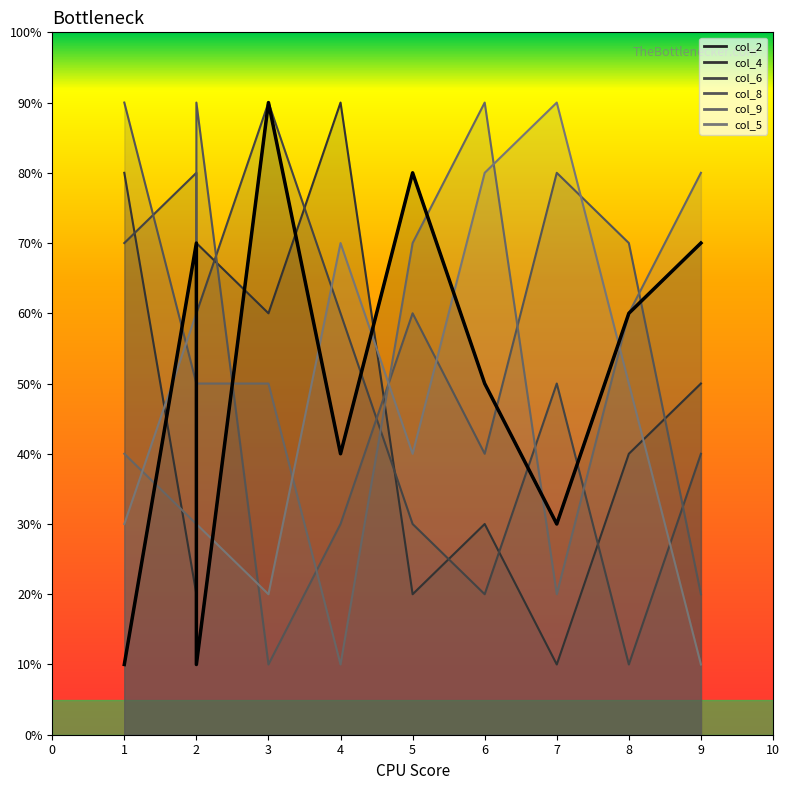

True or false: col_9 has more than 2 interior local peaks.

True